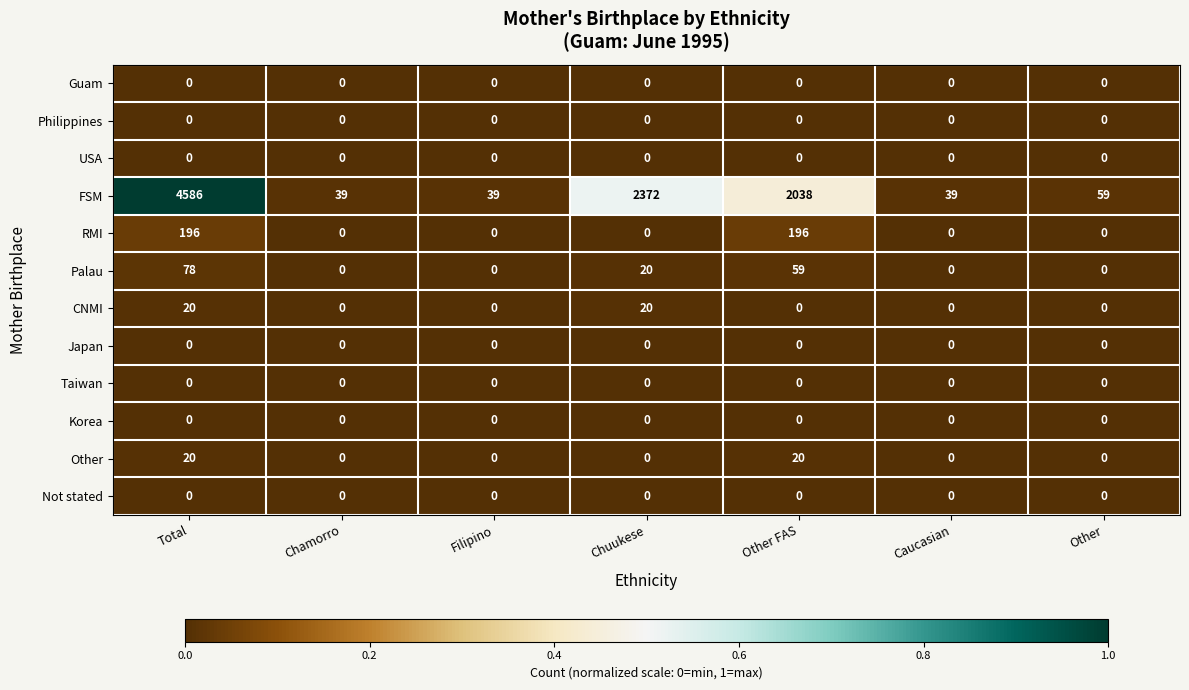

Which series changed the most between Total and Chamorro?

FSM